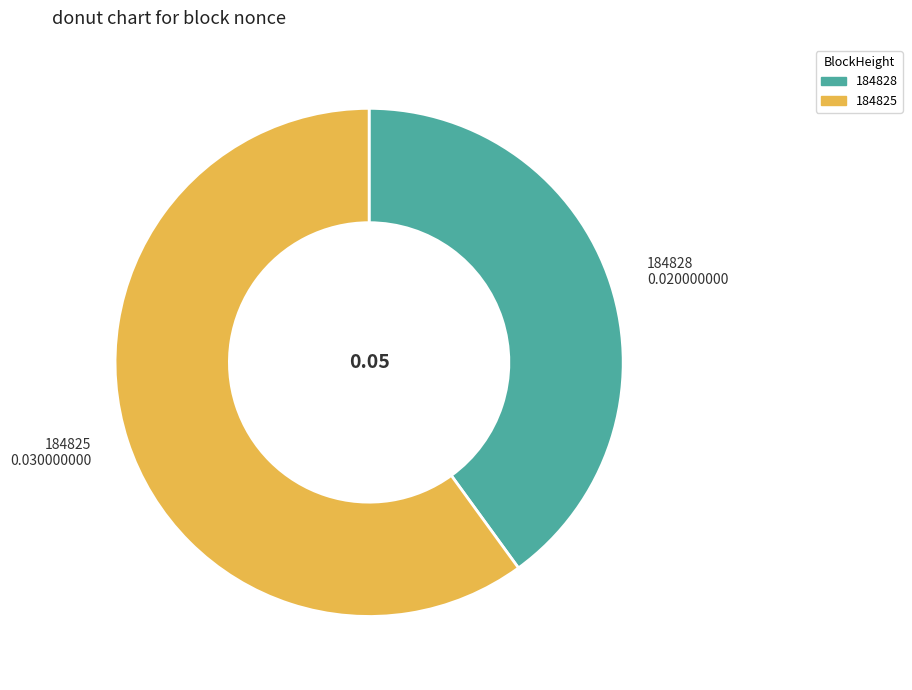

Which category has the smallest portion of the pie?

184828